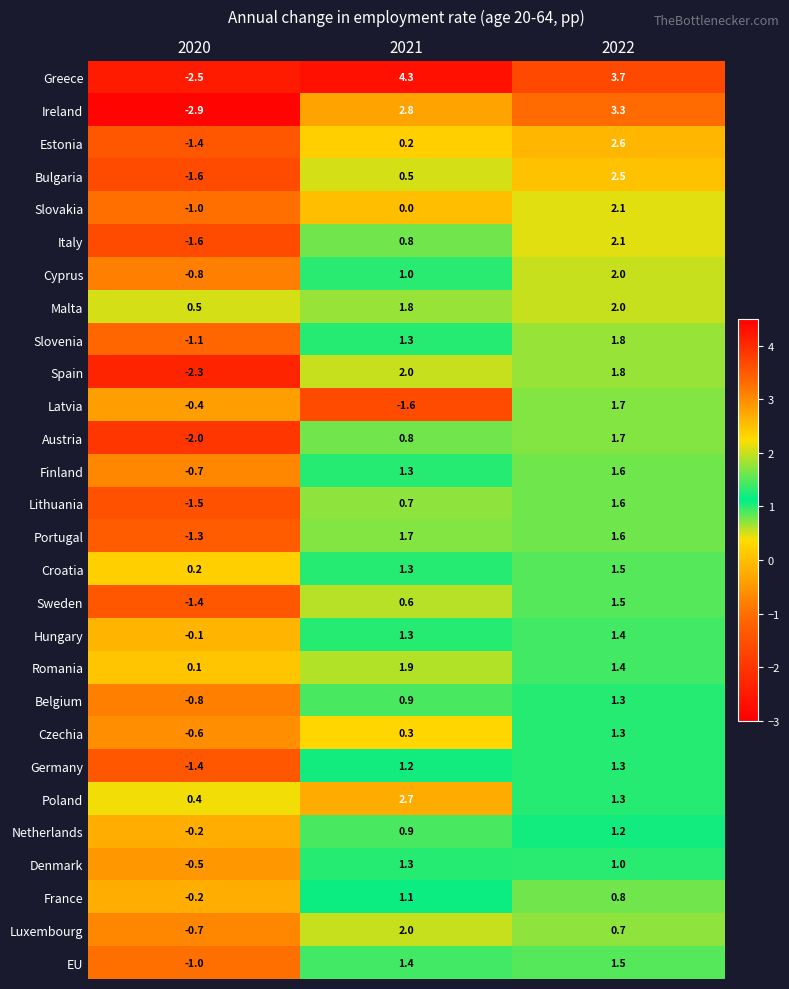

The value of Malta at 2022 is 2.0. True or false?

True